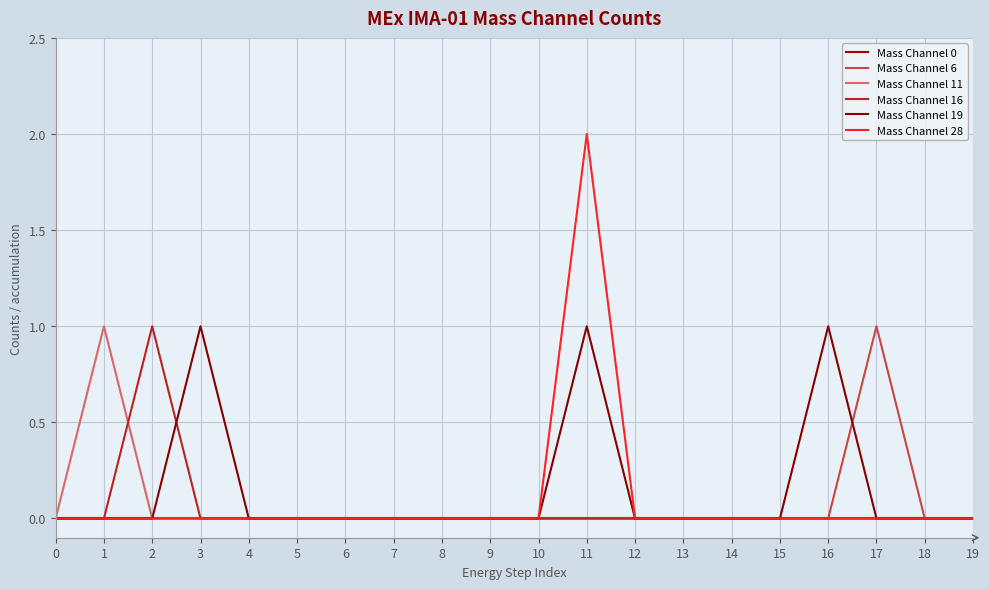

Does the chart have visible grid lines?

Yes